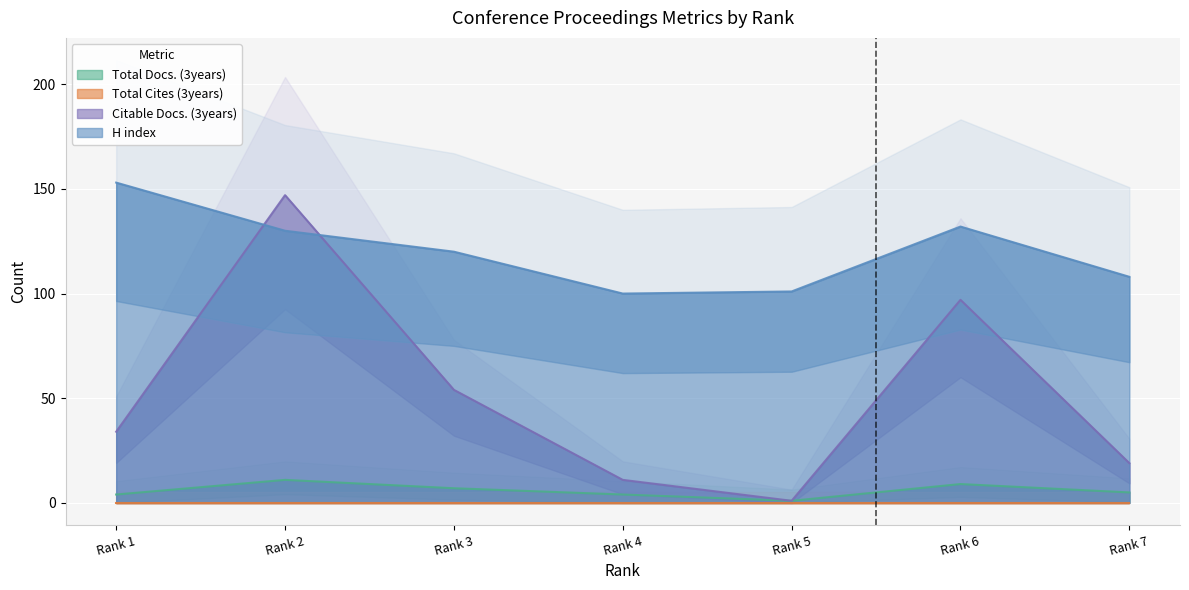

Which series changed the most between Rank 1 and Rank 4?

H index